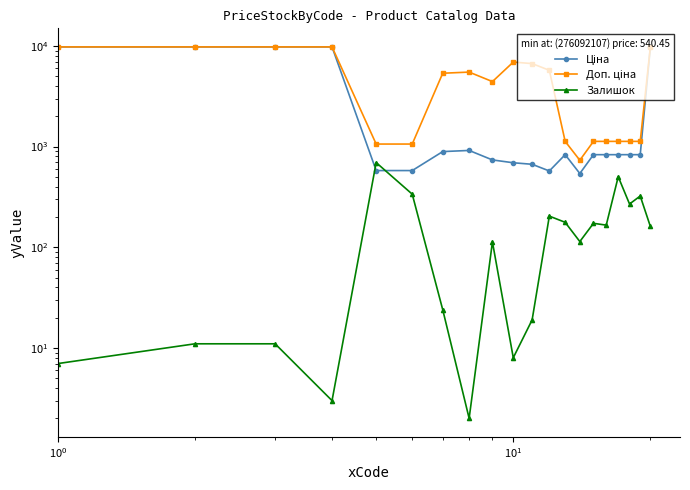

Which series has the widest spread of values?

Ціна